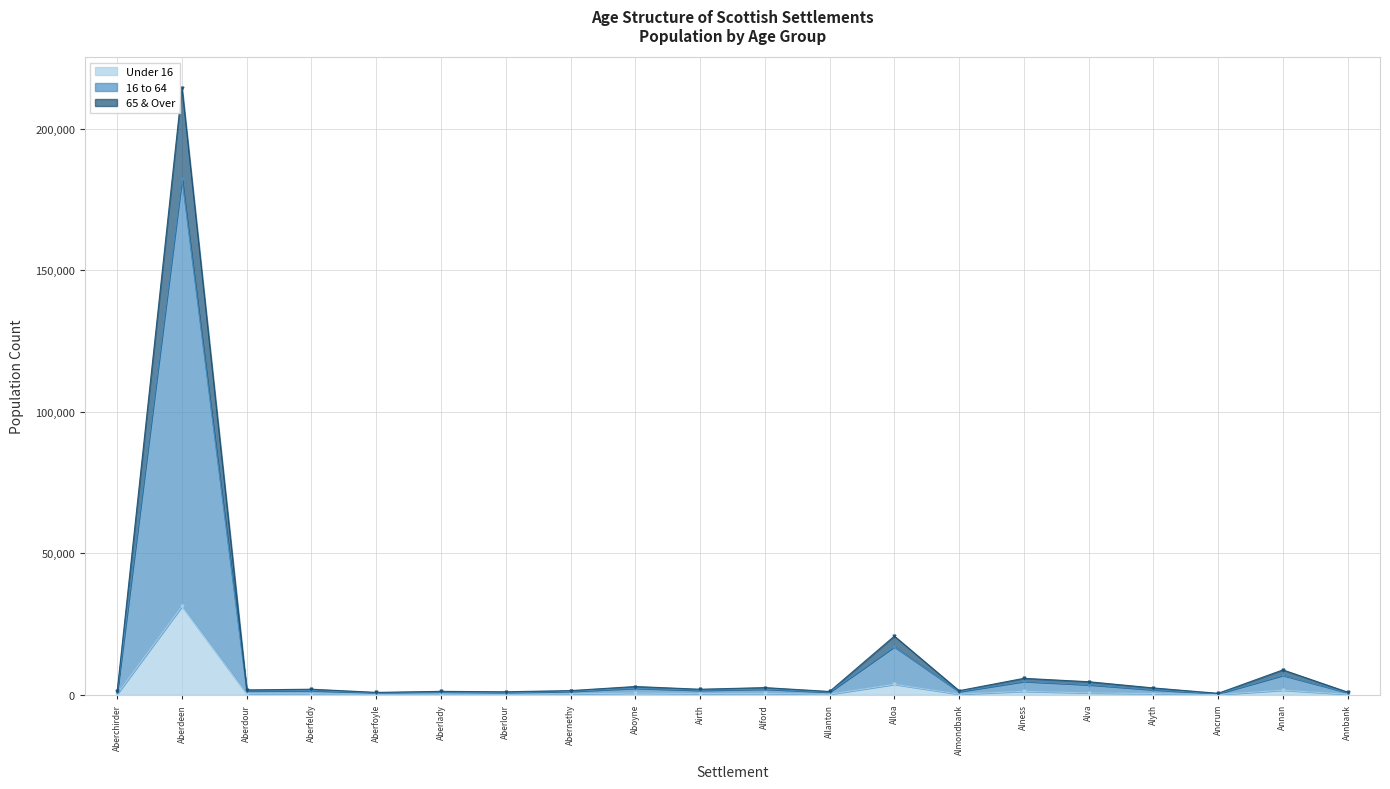

What is the label of the 16th point from the left?

Alva